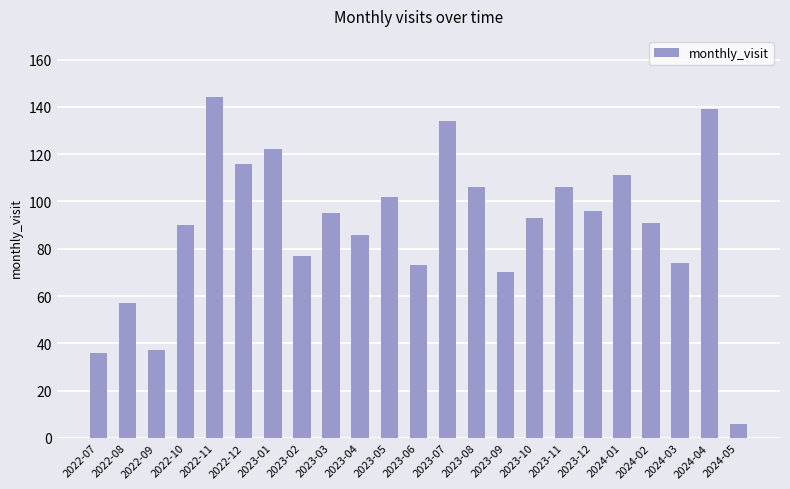

How many bars are there in total?

23